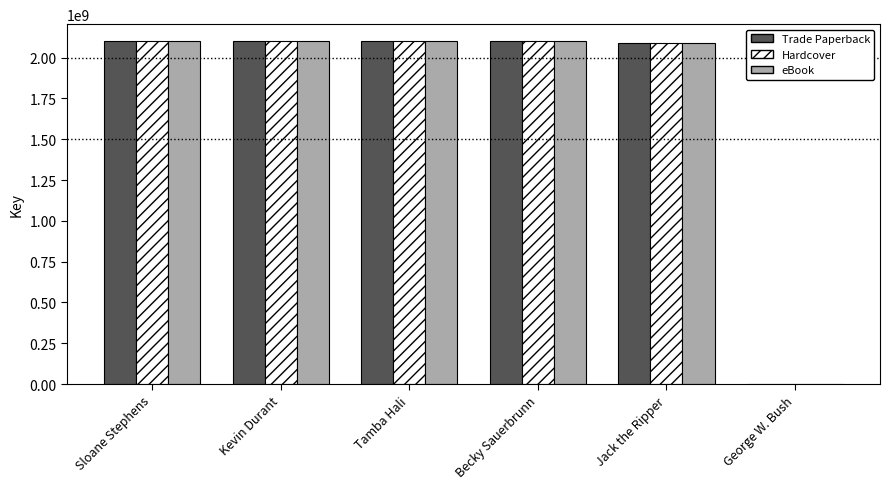

What is the total value across all series at Tamba Hali?

6300278514